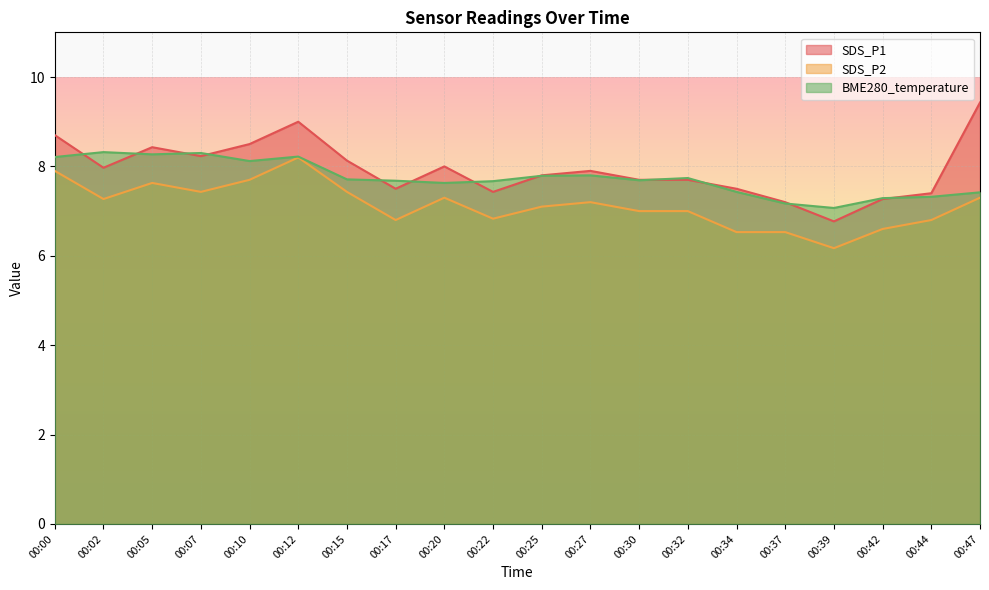

Rank the series at 00:20 from highest to lowest value.

SDS_P1, BME280_temperature, SDS_P2